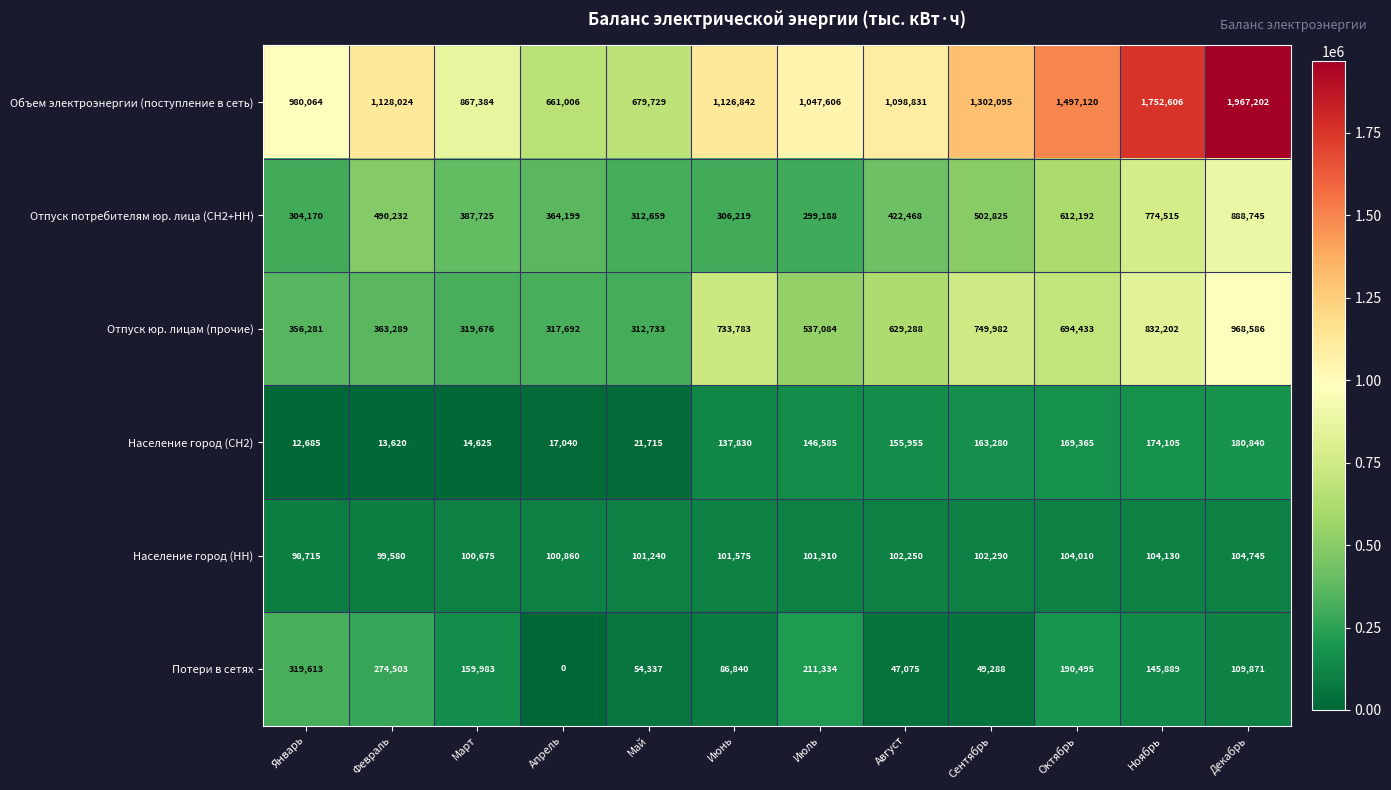

True or false: Потери в сетях has a value of 118705 at Июнь.

False